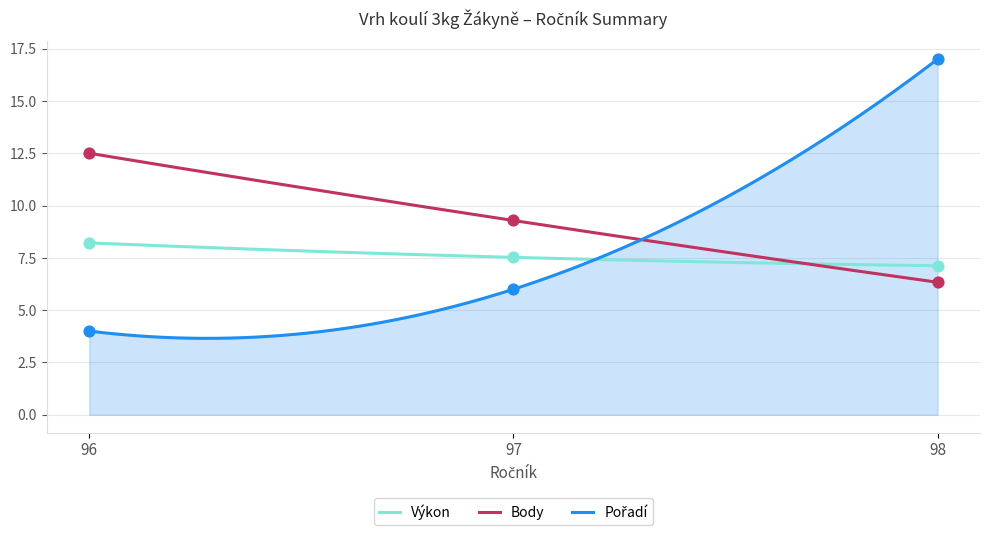

Which series has the largest total across all categories?

Body